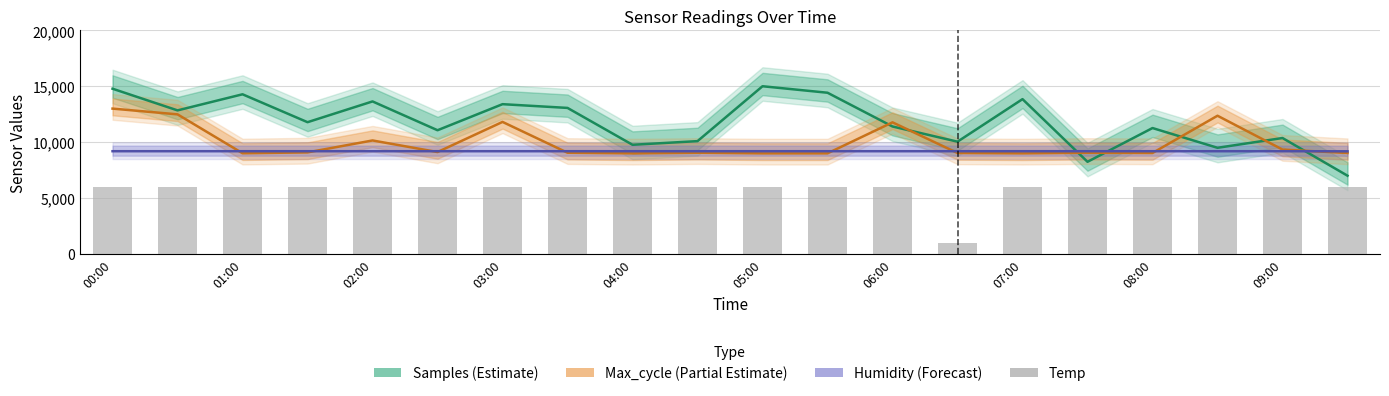

What is the sum of the Samples (Estimate) values at 08:00 and 15?

18008.2